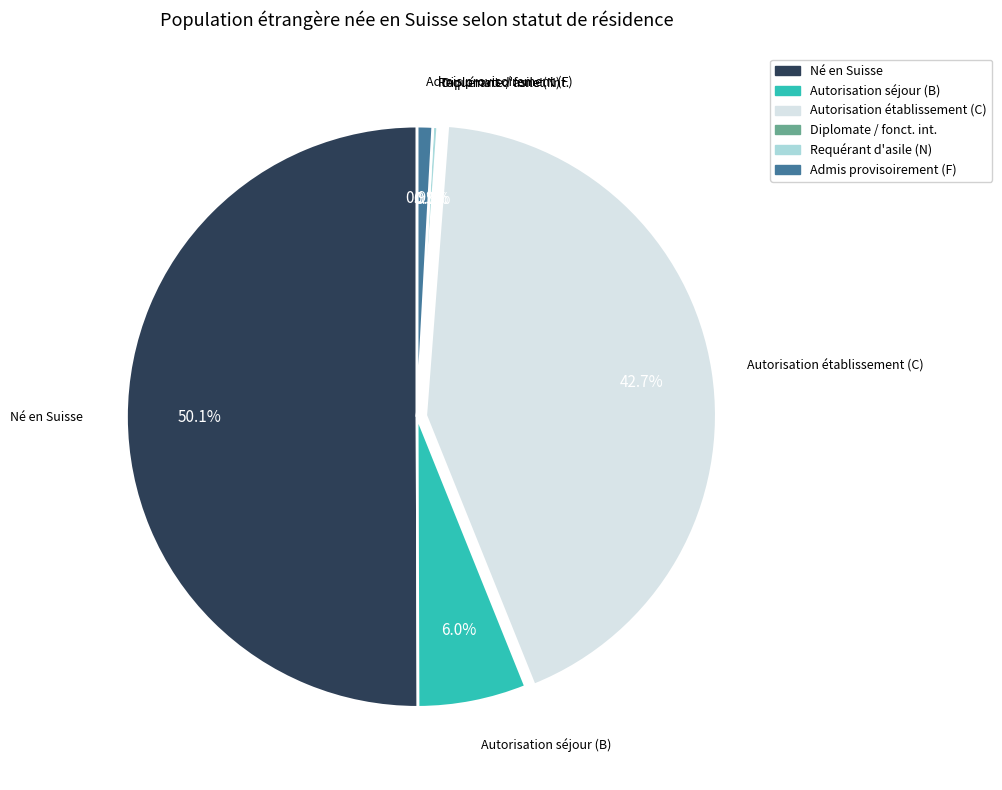

Which has a higher value, Né en Suisse or Autorisation séjour (B)?

Né en Suisse